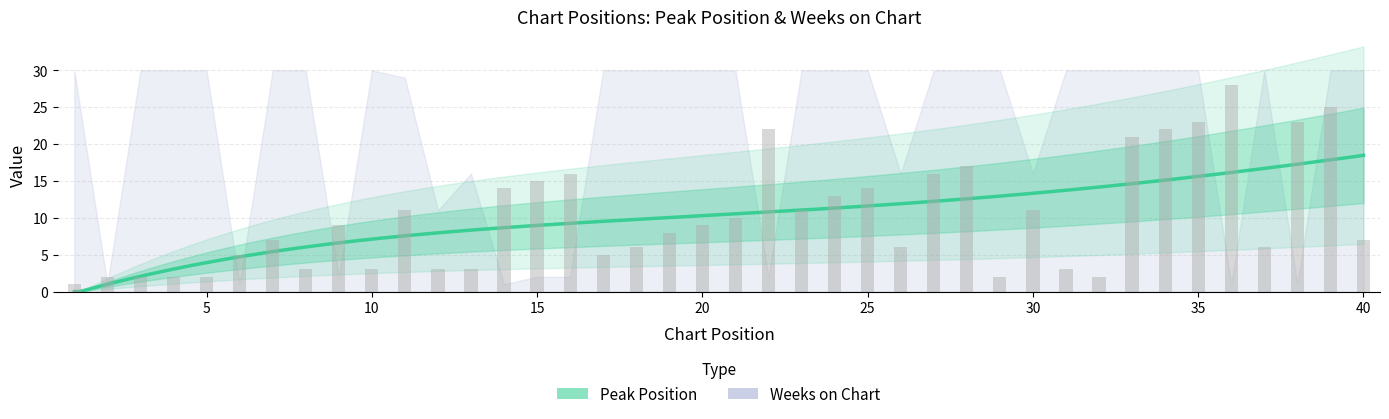

True or false: Peak Position has a value of 8 at 19.

True